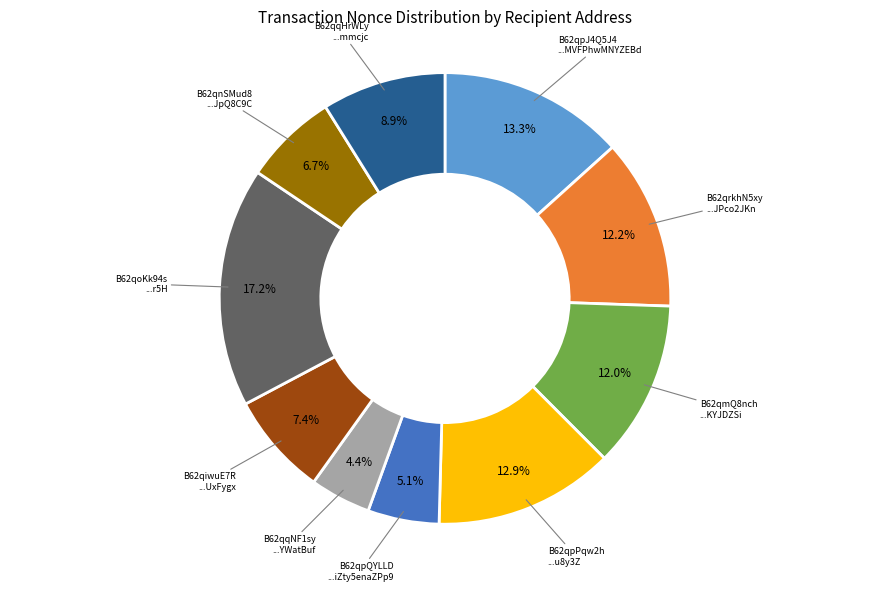

Does any single category account for the majority?

No